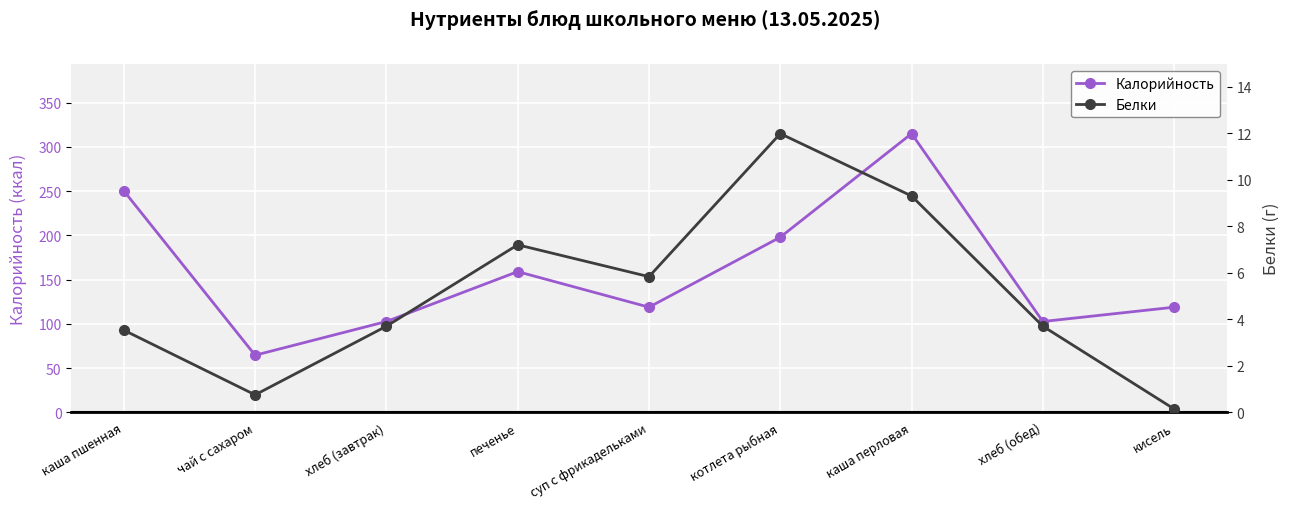

True or false: Калорийность and Белки intersect in this chart.

False